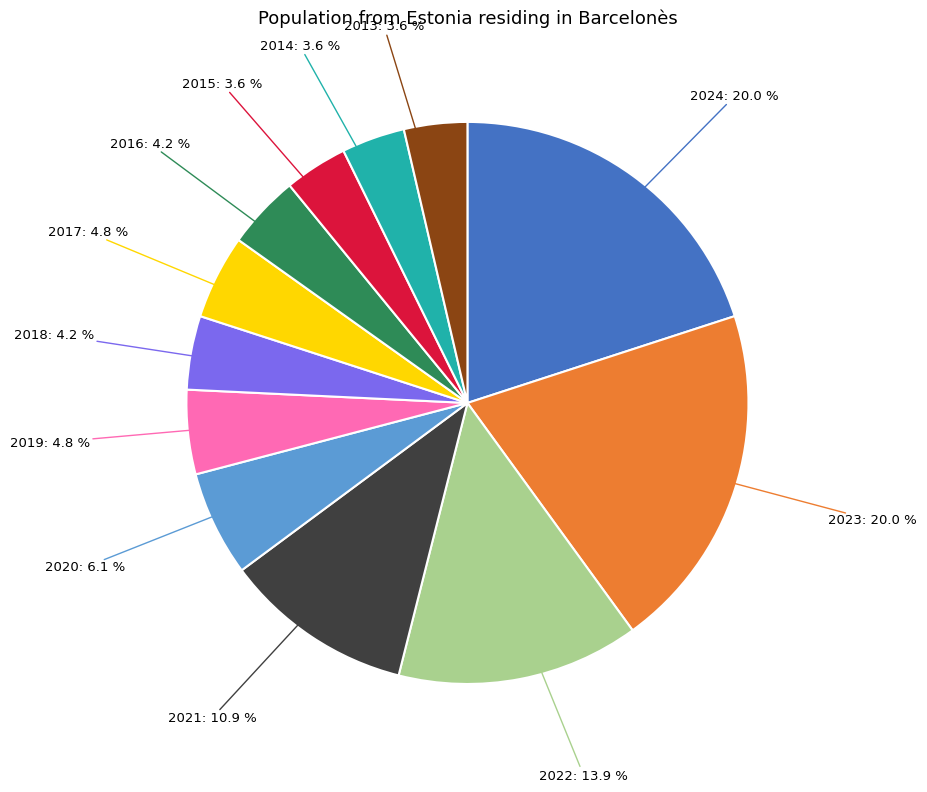

Does 2013 account for over 50% of the chart?

No